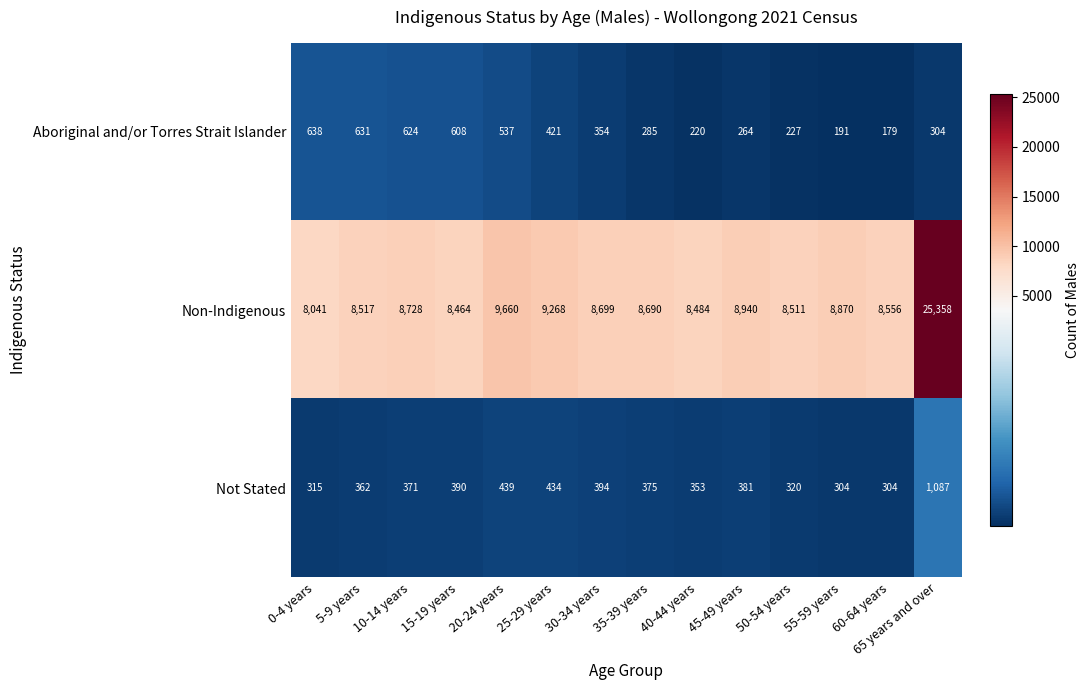

What value does the Not Stated series have at 55-59 years?

304